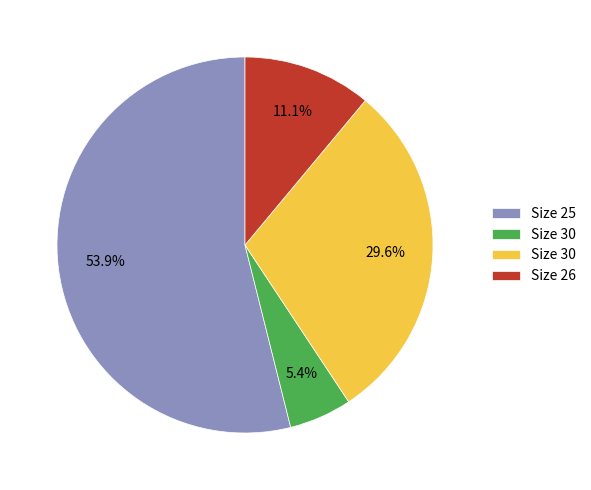

Is there any slice that represents more than half of the pie?

Yes